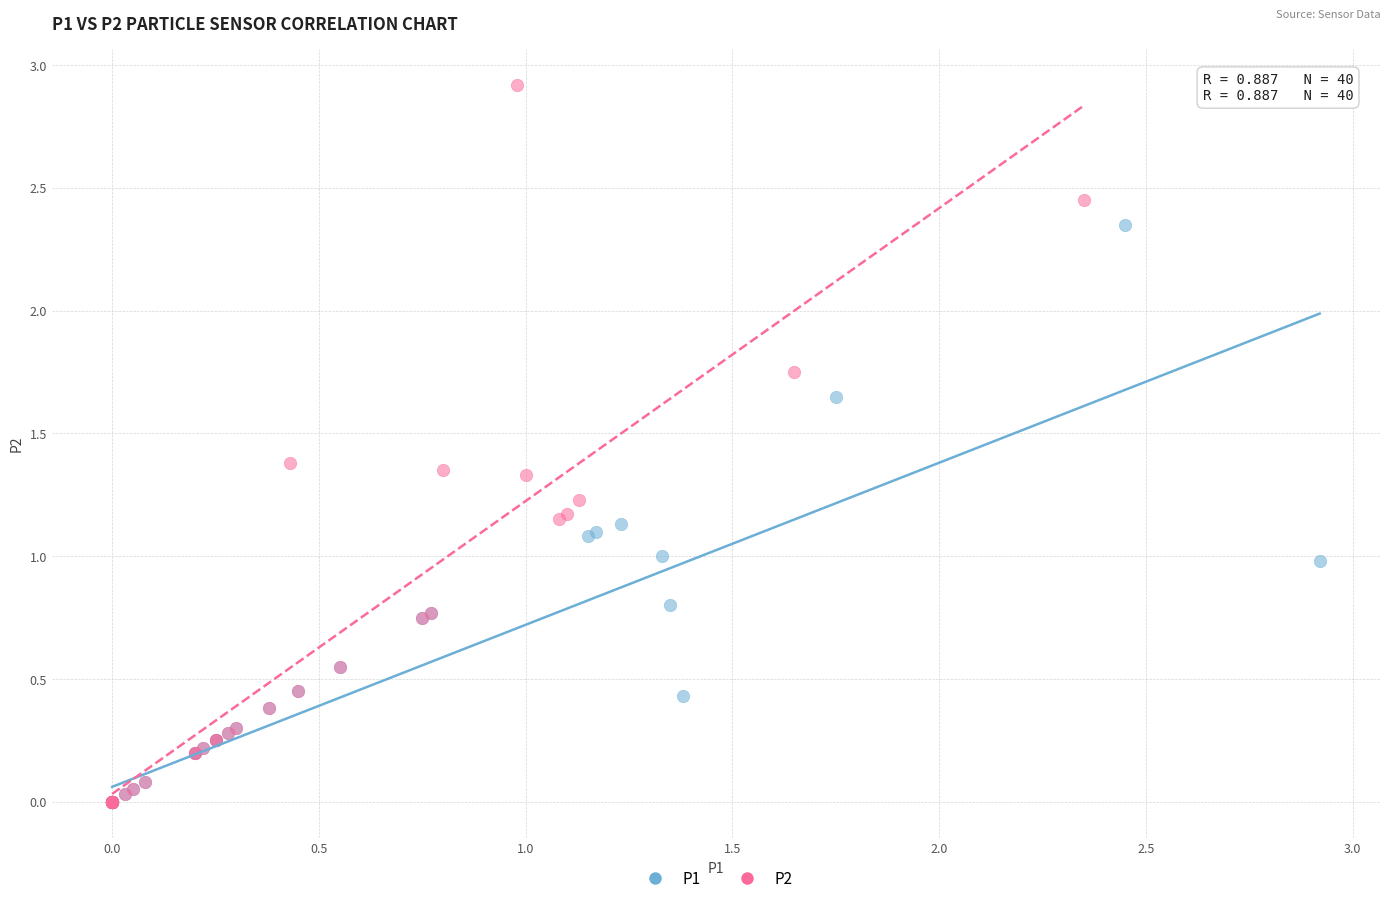

What are all the series names shown in the legend?

P1, P2